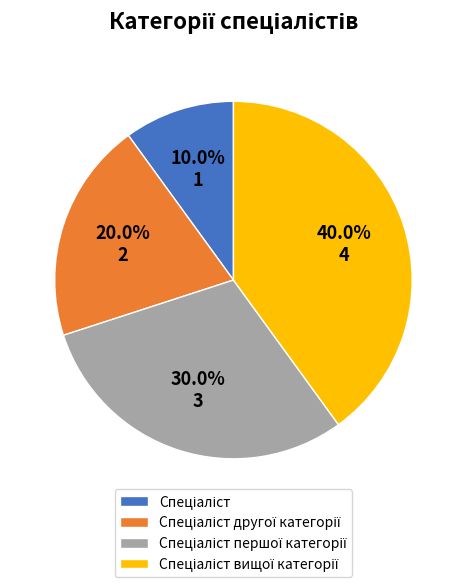

To the nearest percent, what is the difference between the largest and smallest slice percentages?

30%